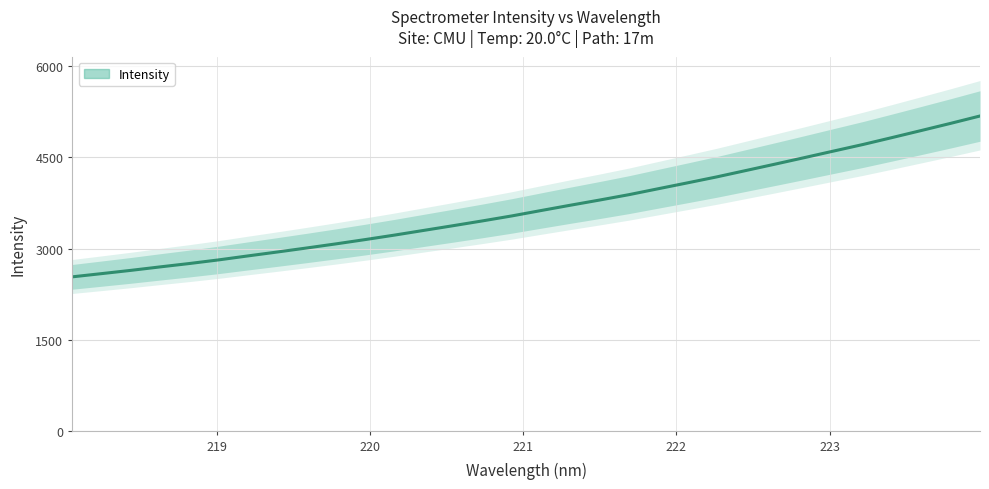

What is the maximum value shown in the chart?

5173.6